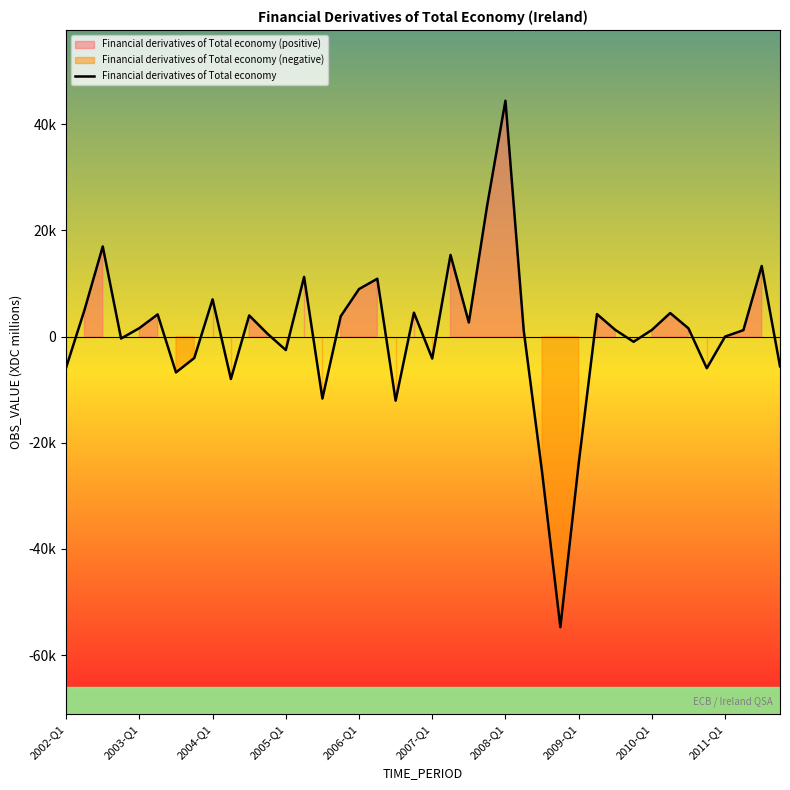

How many interior local peaks (higher than both neighbors) does the data have?

12